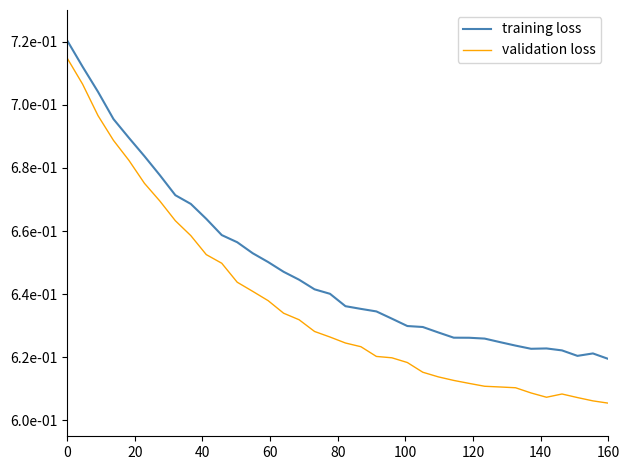

True or false: training loss and validation loss cross at least once.

False